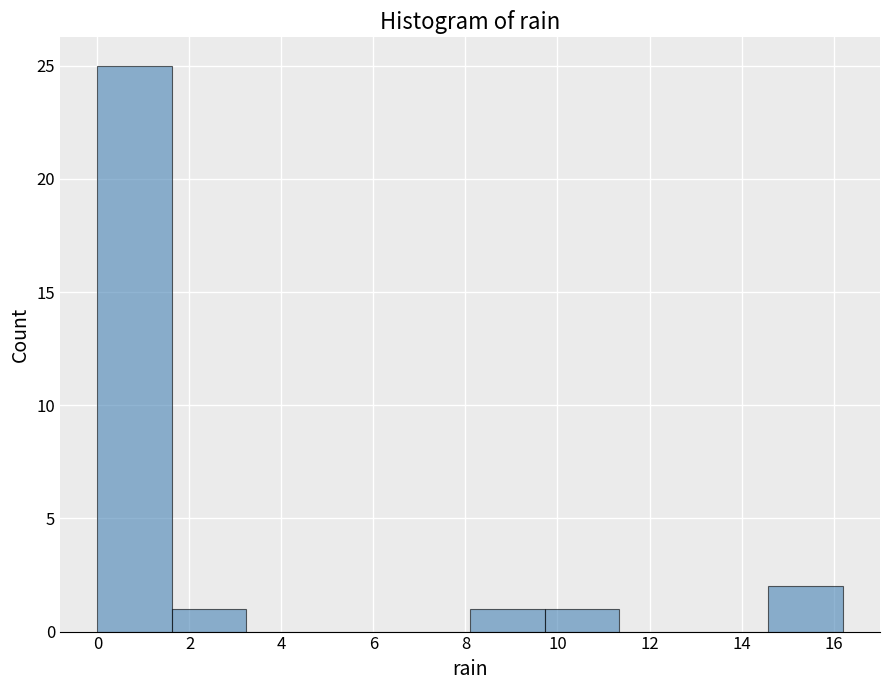

Reading left to right, transcribe this chart: for each bar, give the range it covers on the x-axis and its height. Neither the bar edges nor the heights are printed on the chart, so give them approximately, as read against the axes.

0.00 to 1.62: 25
1.62 to 3.24: 1
3.24 to 4.86: 0
4.86 to 6.48: 0
6.48 to 8.10: 0
8.10 to 9.72: 1
9.72 to 11.34: 1
11.34 to 12.96: 0
12.96 to 14.58: 0
14.58 to 16.20: 2